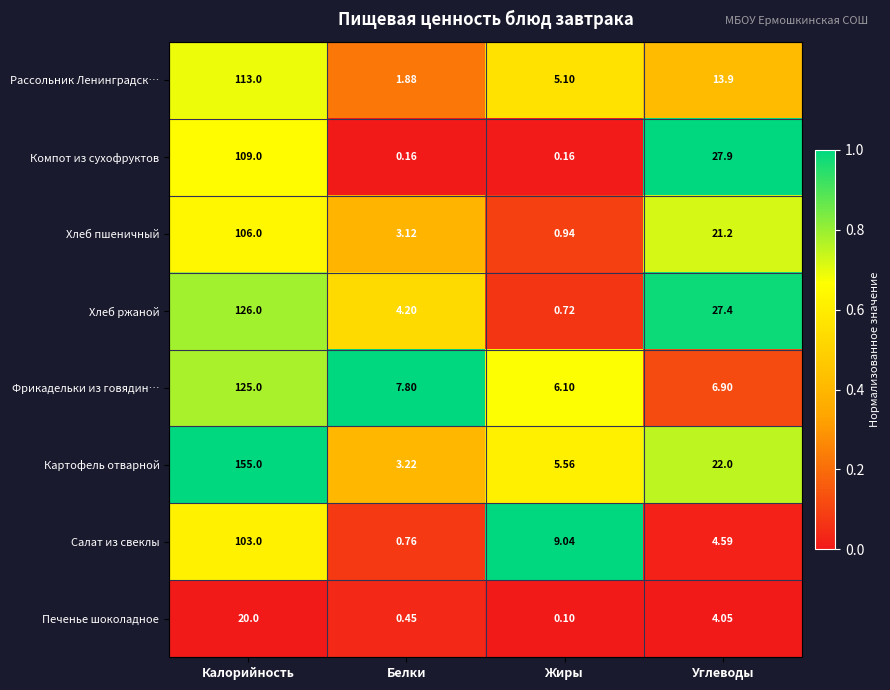

At Углеводы, list the series in order from smallest to largest.

Печенье шоколадное, Салат из свеклы, Фрикадельки из говядин…, Рассольник Ленинградск…, Хлеб пшеничный, Картофель отварной, Хлеб ржаной, Компот из сухофруктов